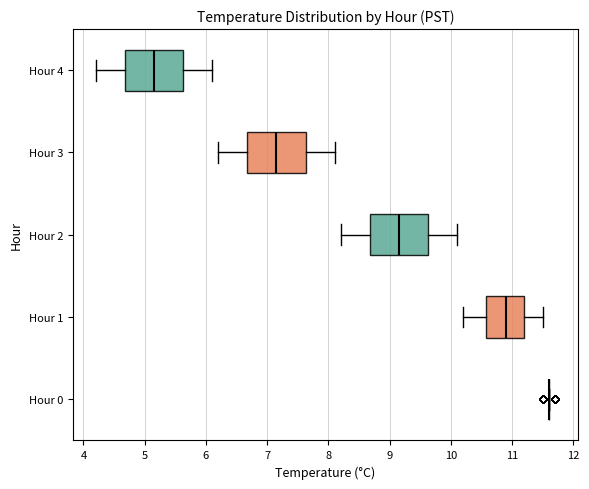

Where does the median line of the box for Hour 4 sit on the x-axis? The values are not printed on the chart, so give them approximately, as read against the axis.

5.2